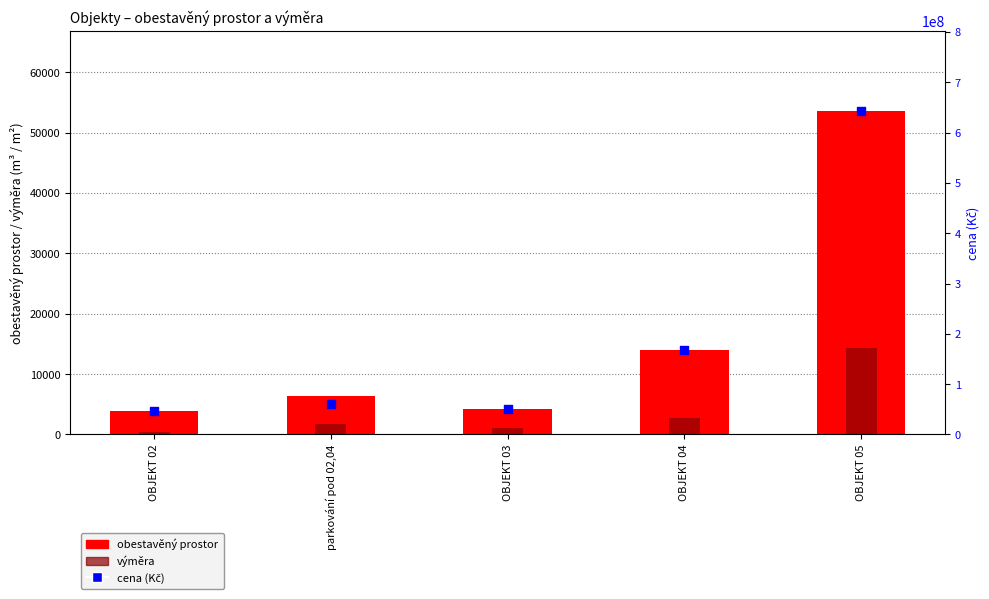

What are all the series names shown in the legend?

obestavěný prostor, výměra, cena (Kč)